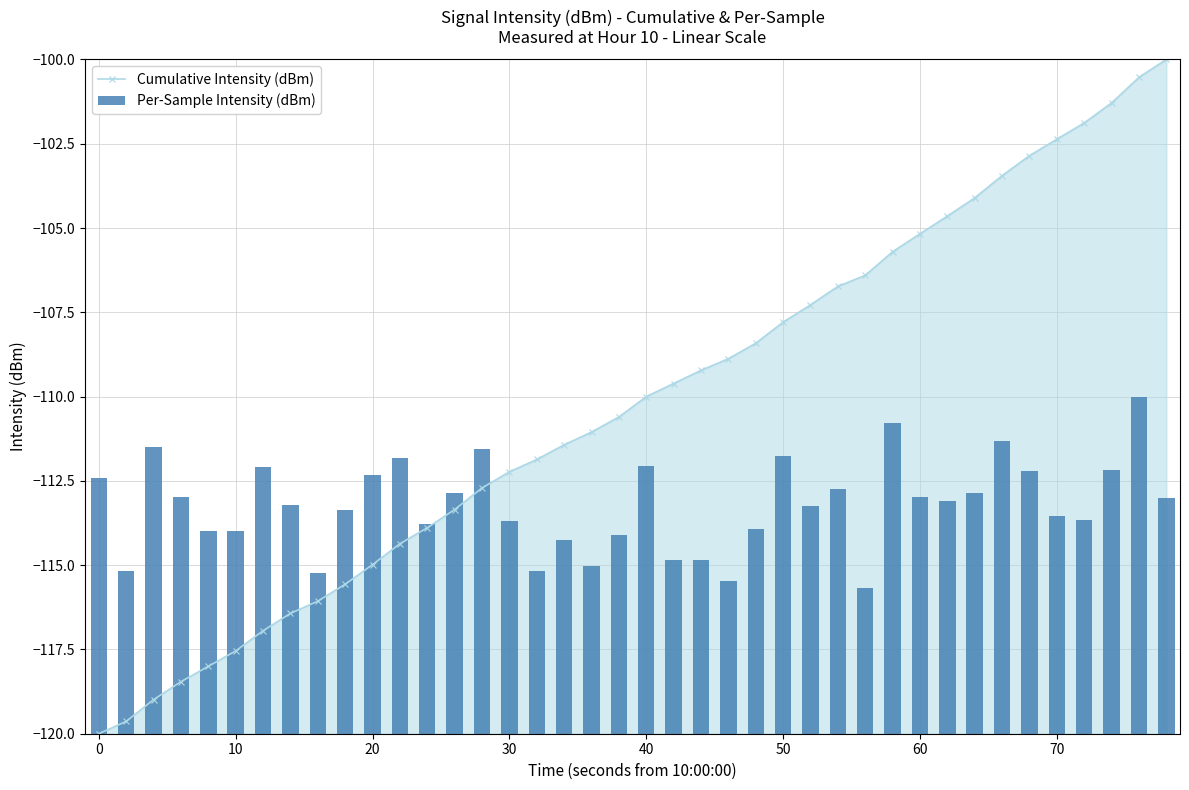

Are the bars horizontal?

No